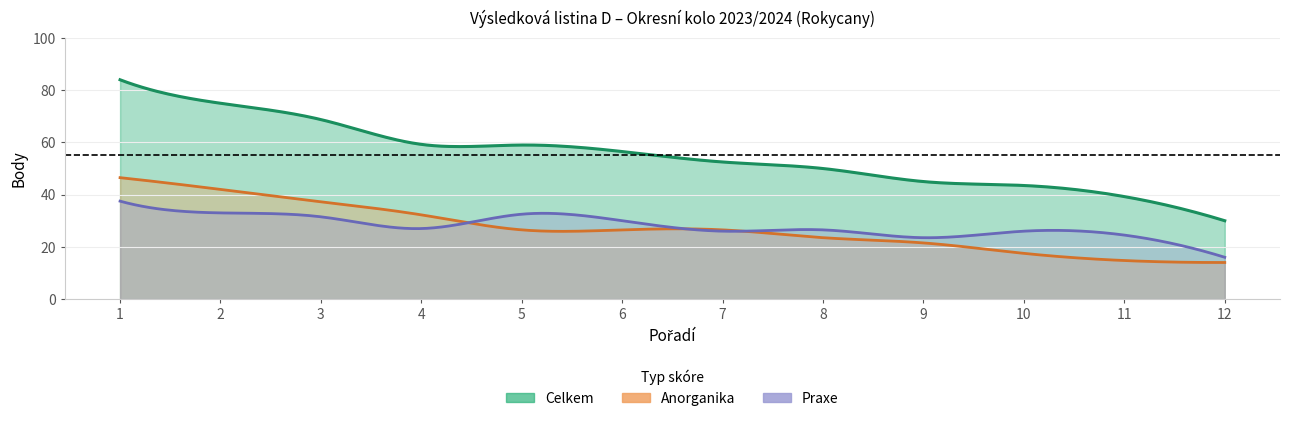

At which label is Praxe closest to 26?

7